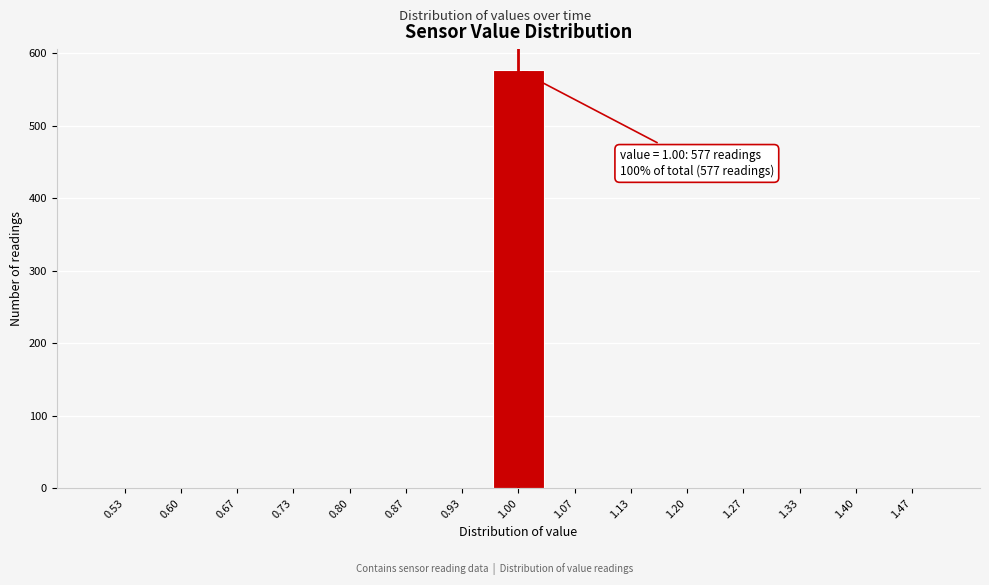

Which range on the x-axis has the tallest bar?

0.97 to 1.03